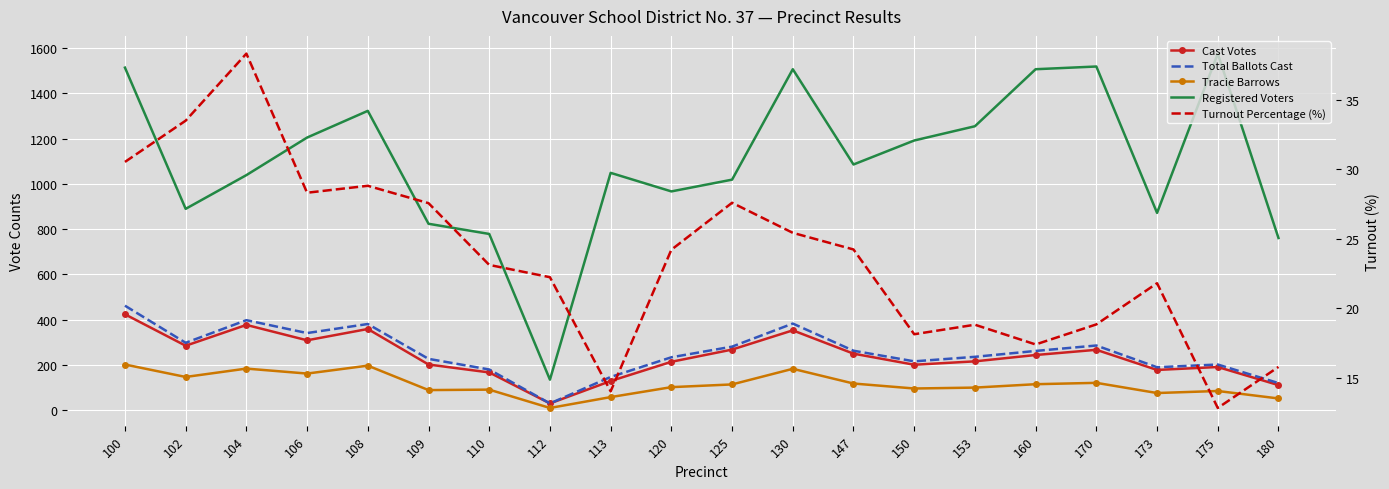

What is the greatest value displayed?

1576.0